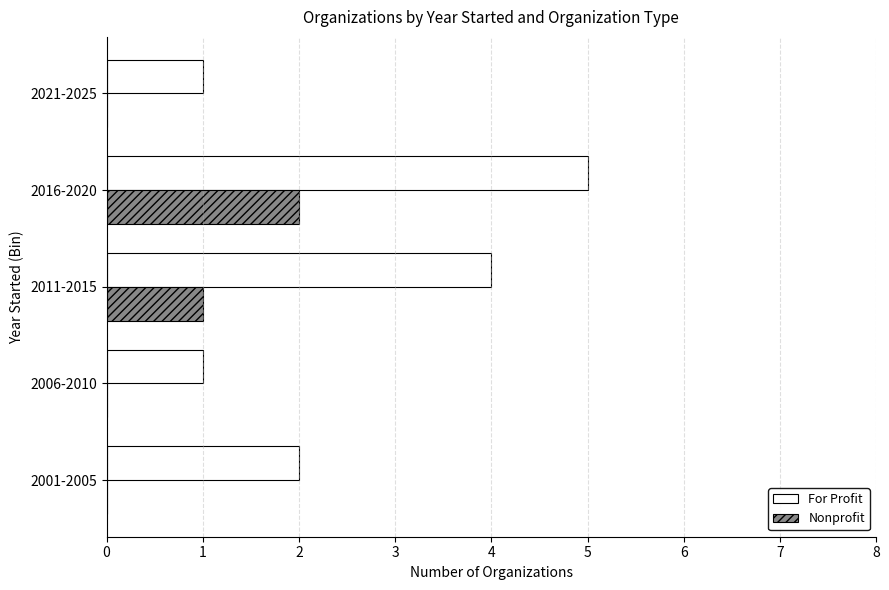

Which series has the largest total across all categories?

For Profit